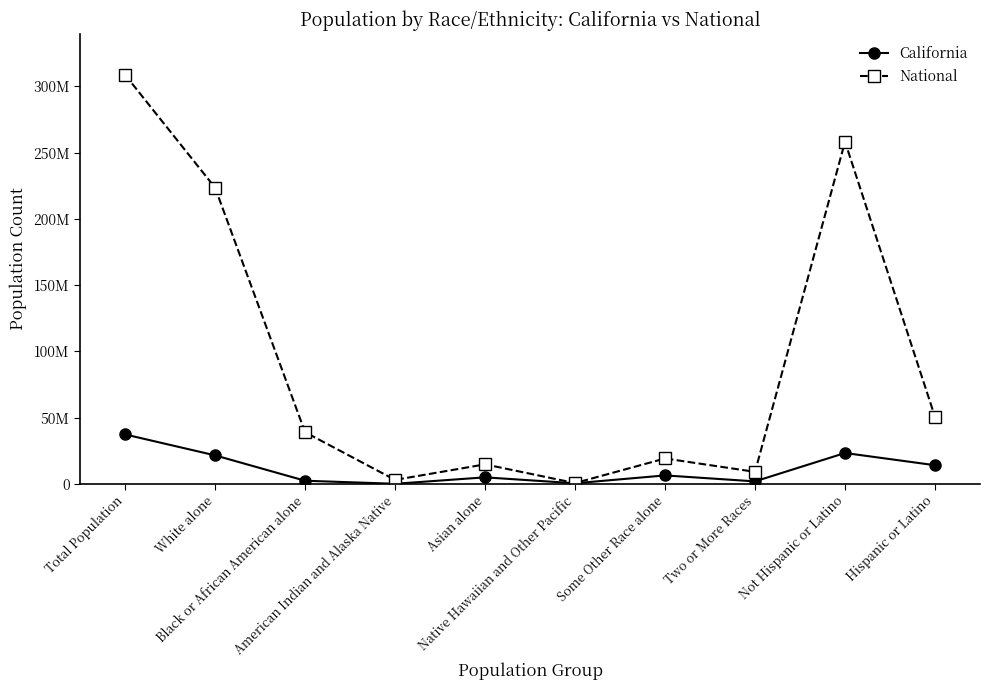

True or false: National and California intersect in this chart.

False